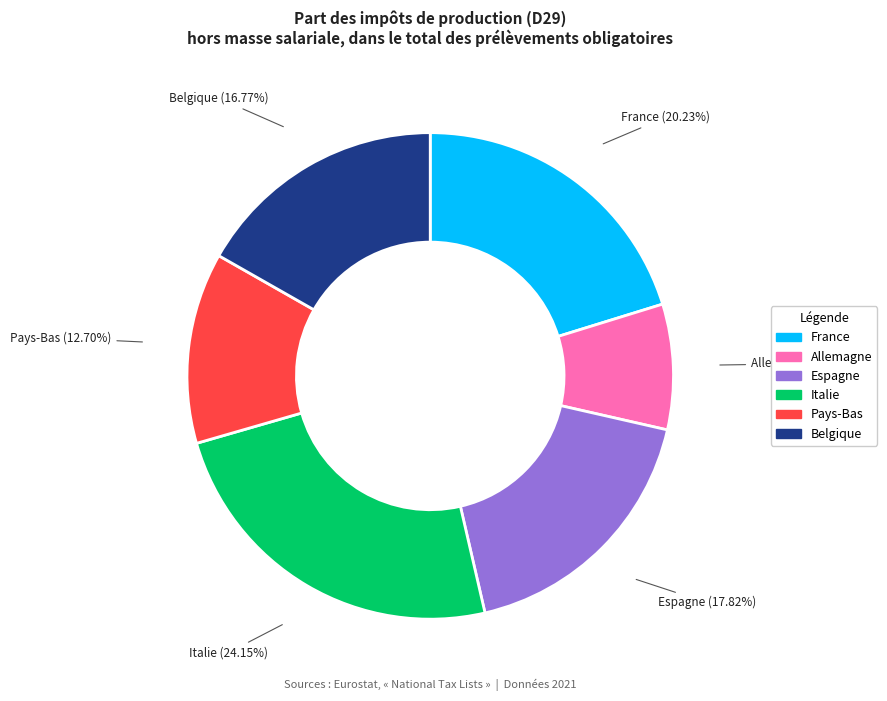

What percentage is the Belgique slice, to the nearest percent?

17%